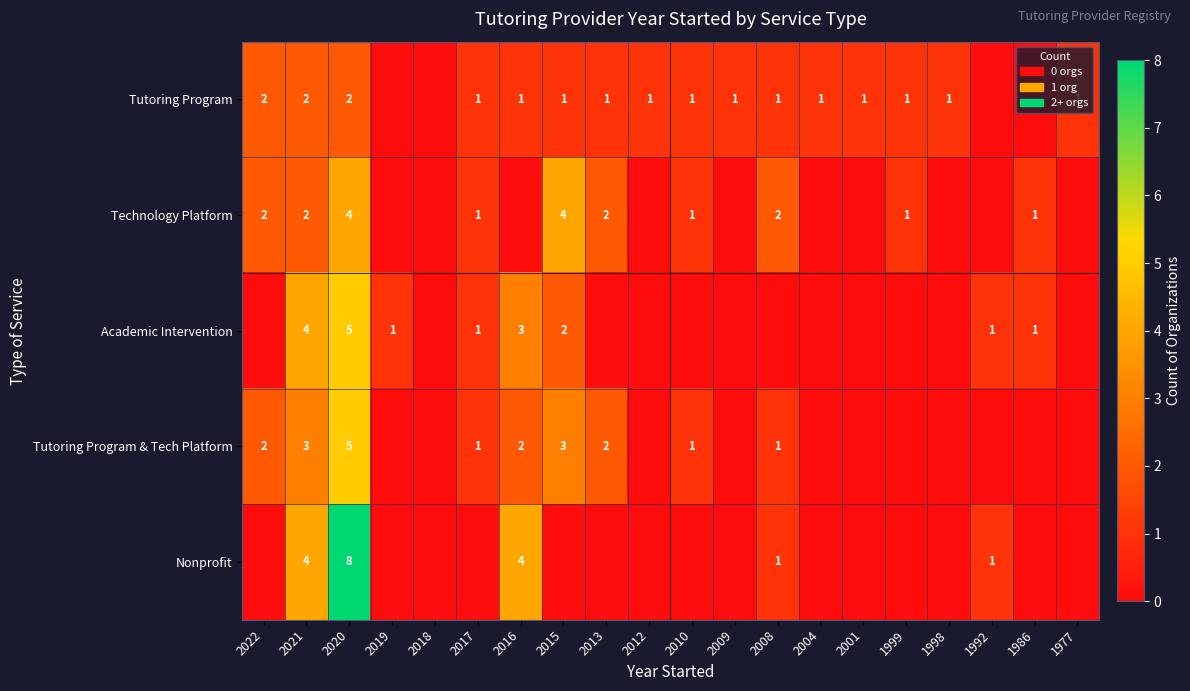

The value of Nonprofit at 2008 is 2. True or false?

False